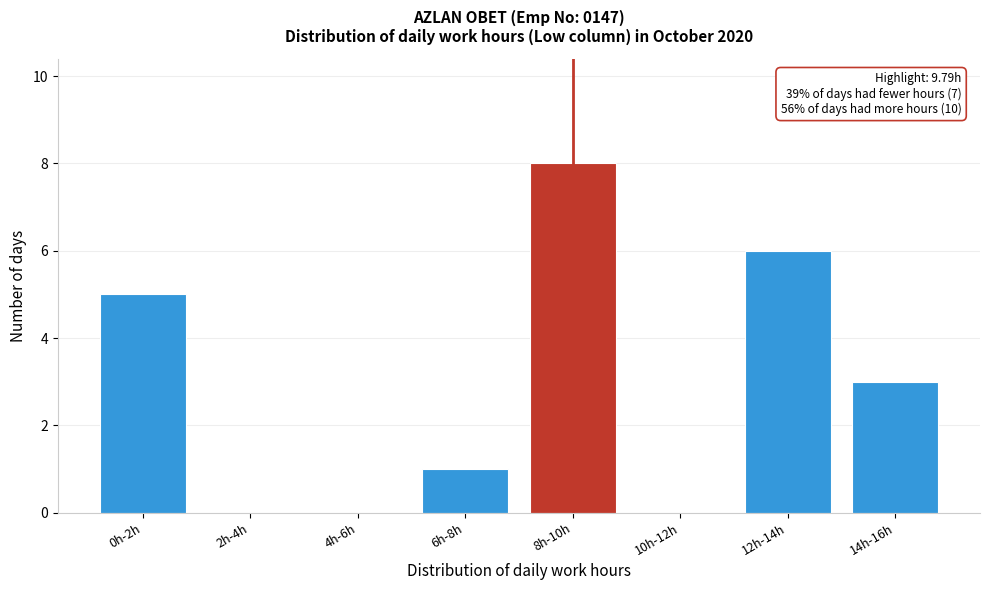

Reading right to left, transcribe all the data shown in this chart.

14h-16h=3	12h-14h=6	10h-12h=0	8h-10h=8	6h-8h=1	4h-6h=0	2h-4h=0	0h-2h=5